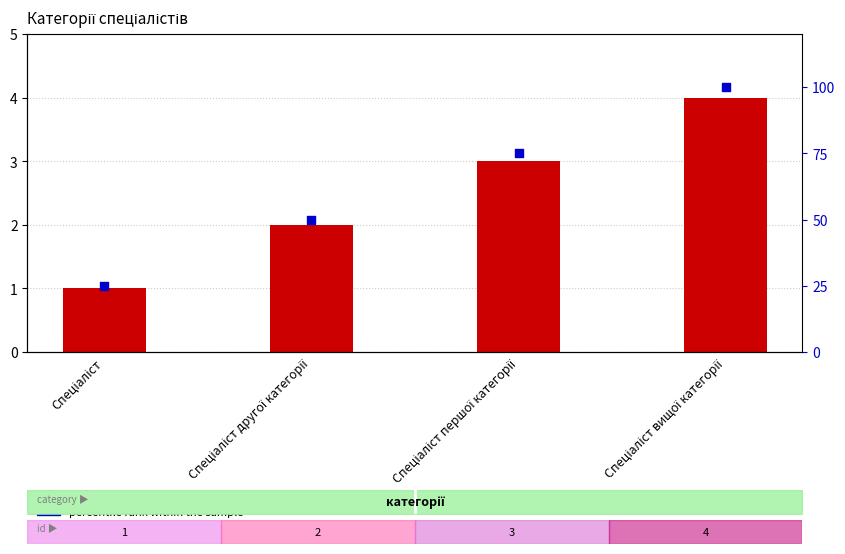

Is the value of Ідентифікатор at Спеціаліст першої категорії greater than the value of percentile rank within the sample at Спеціаліст?

No